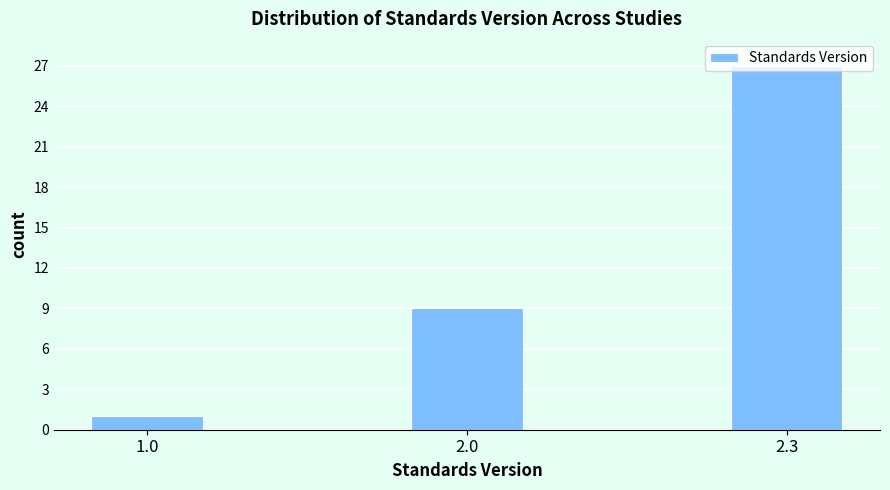

Where is the data nearest to the value 14?

2.0